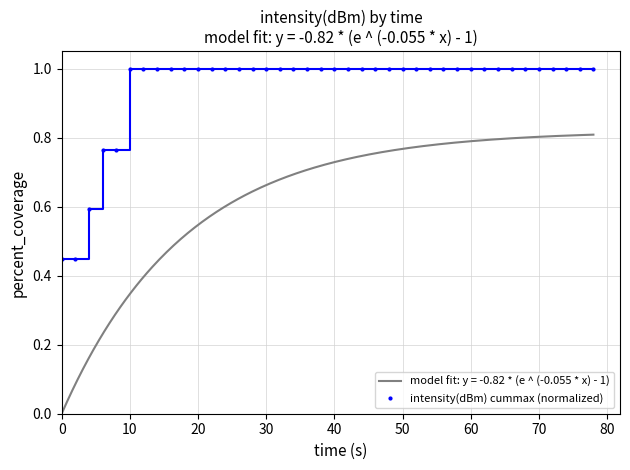

Is it true that intensity(dBm) cummax (normalized) equals 1.0 at 70?

True